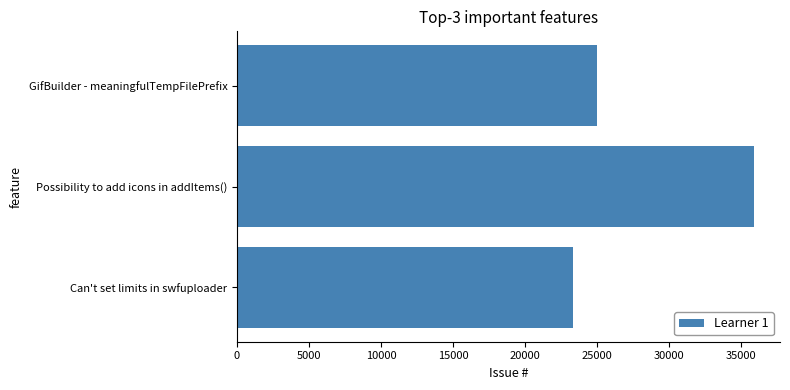

The value at Possibility to add icons in addItems() is 58097. True or false?

False